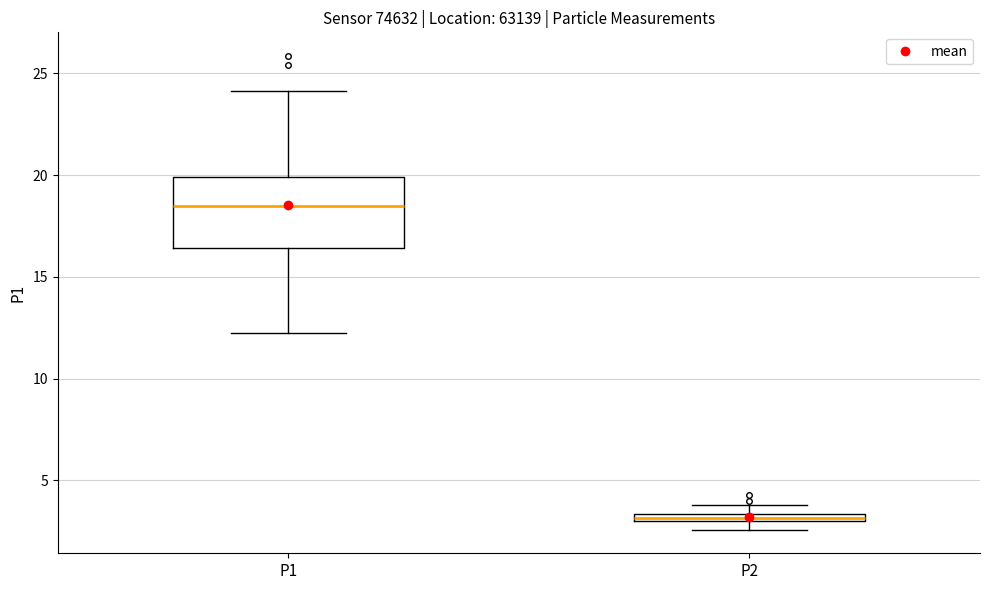

Which box has the lowest median line?

P2